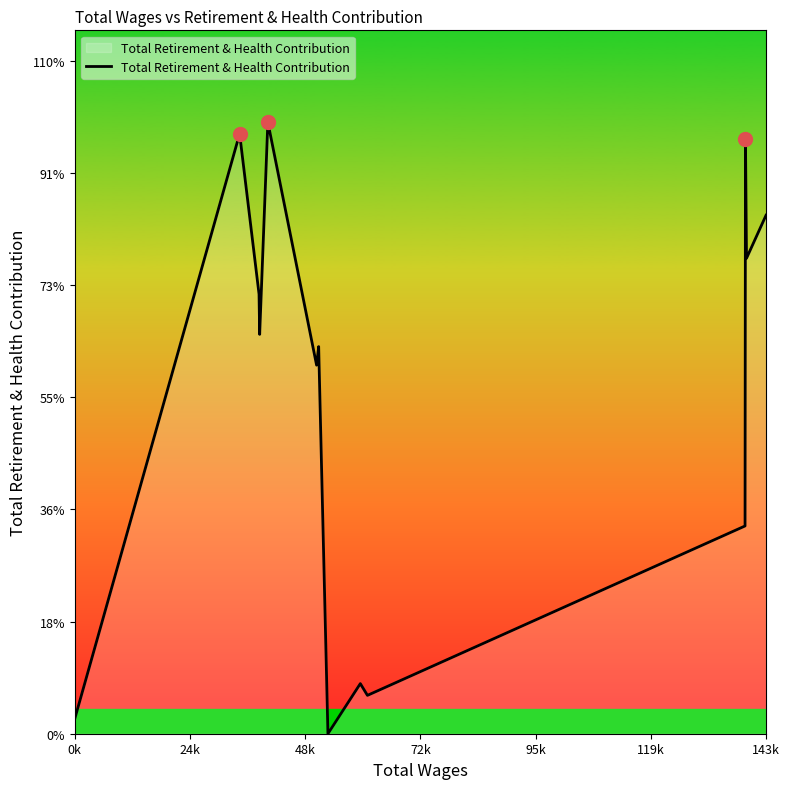

What is the sum of all values?

132520